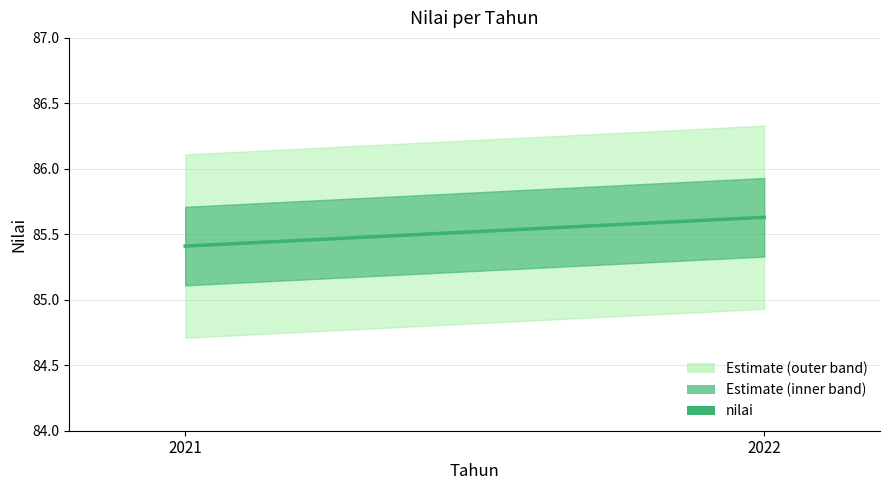

Which label corresponds to the largest value in the chart?

2022